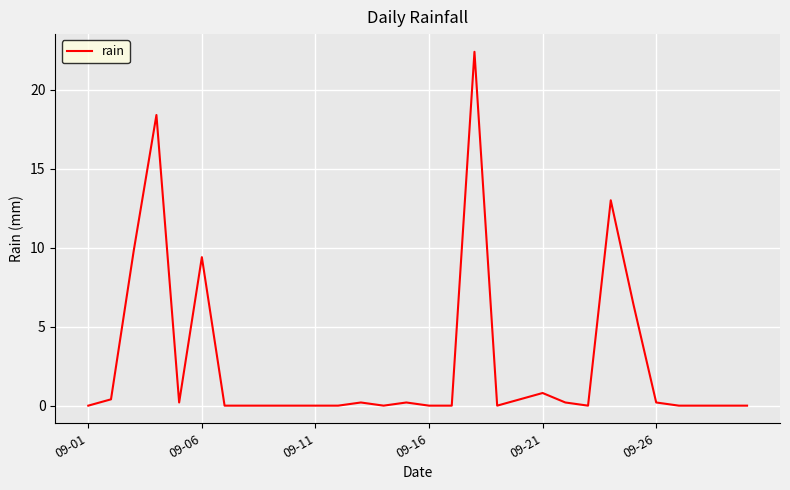

What is the difference between the maximum and minimum values?

22.4